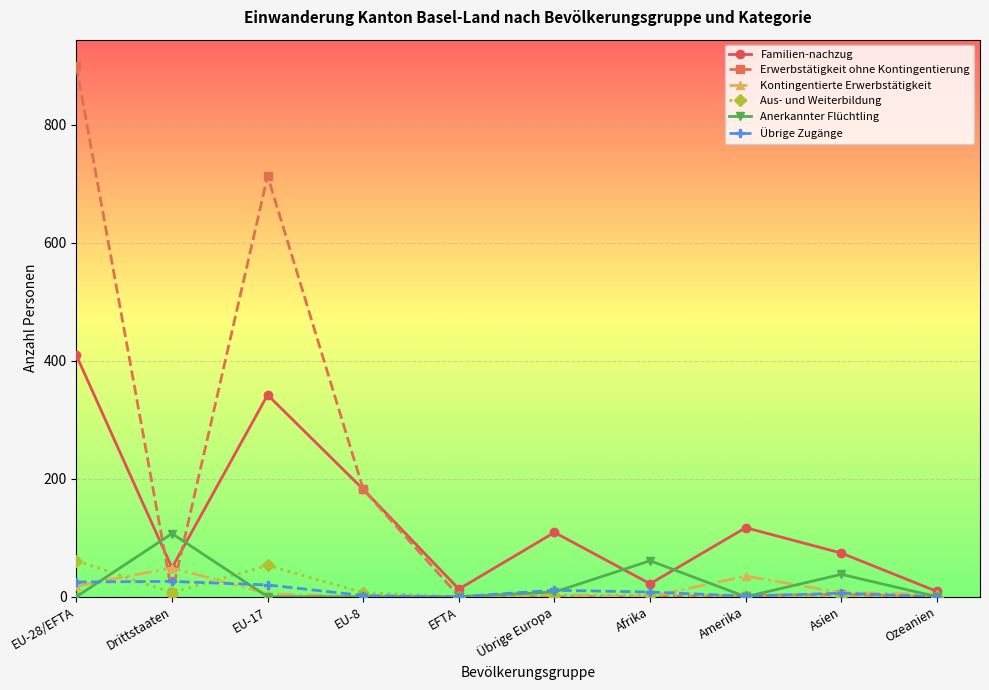

True or false: Kontingentierte Erwerbstätigkeit and Übrige Zugänge cross at least once.

True